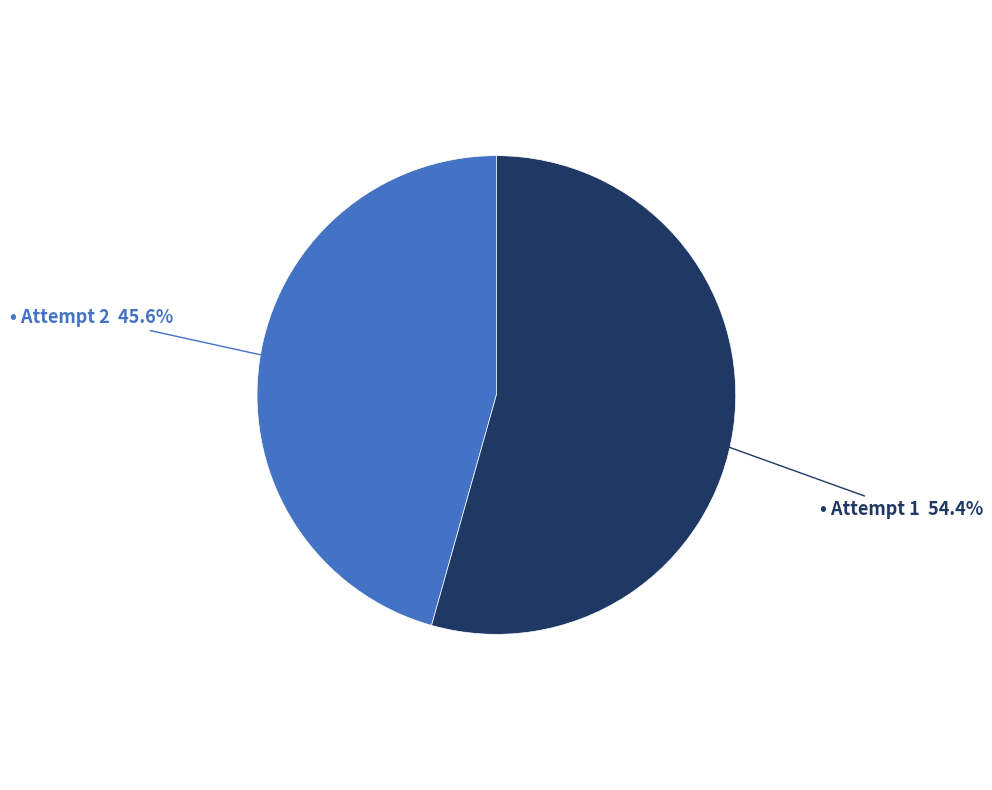

Is there a majority slice in this chart?

Yes